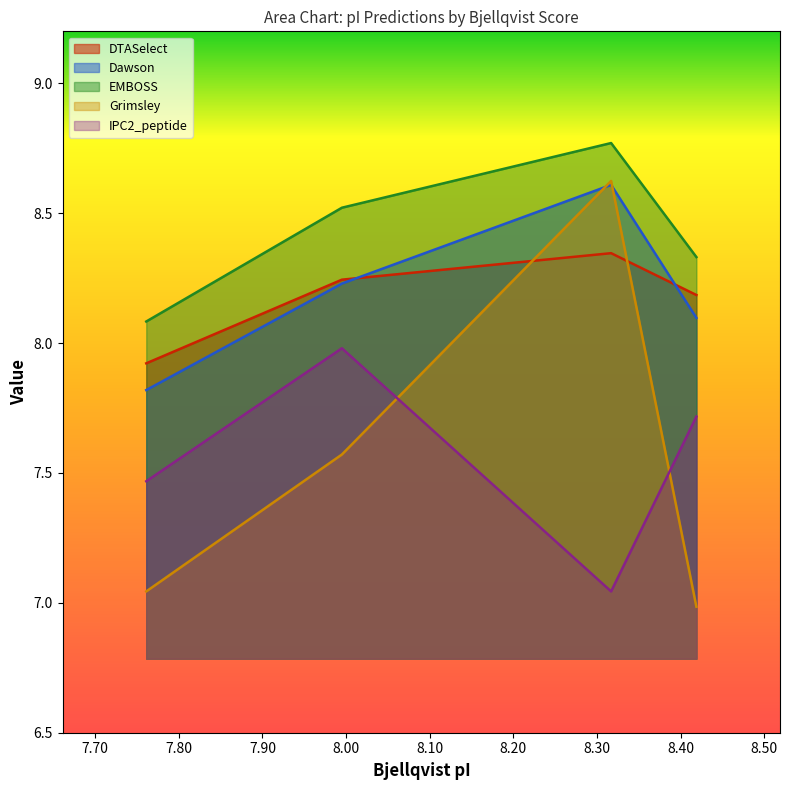

True or false: DTASelect and IPC2_peptide intersect in this chart.

False